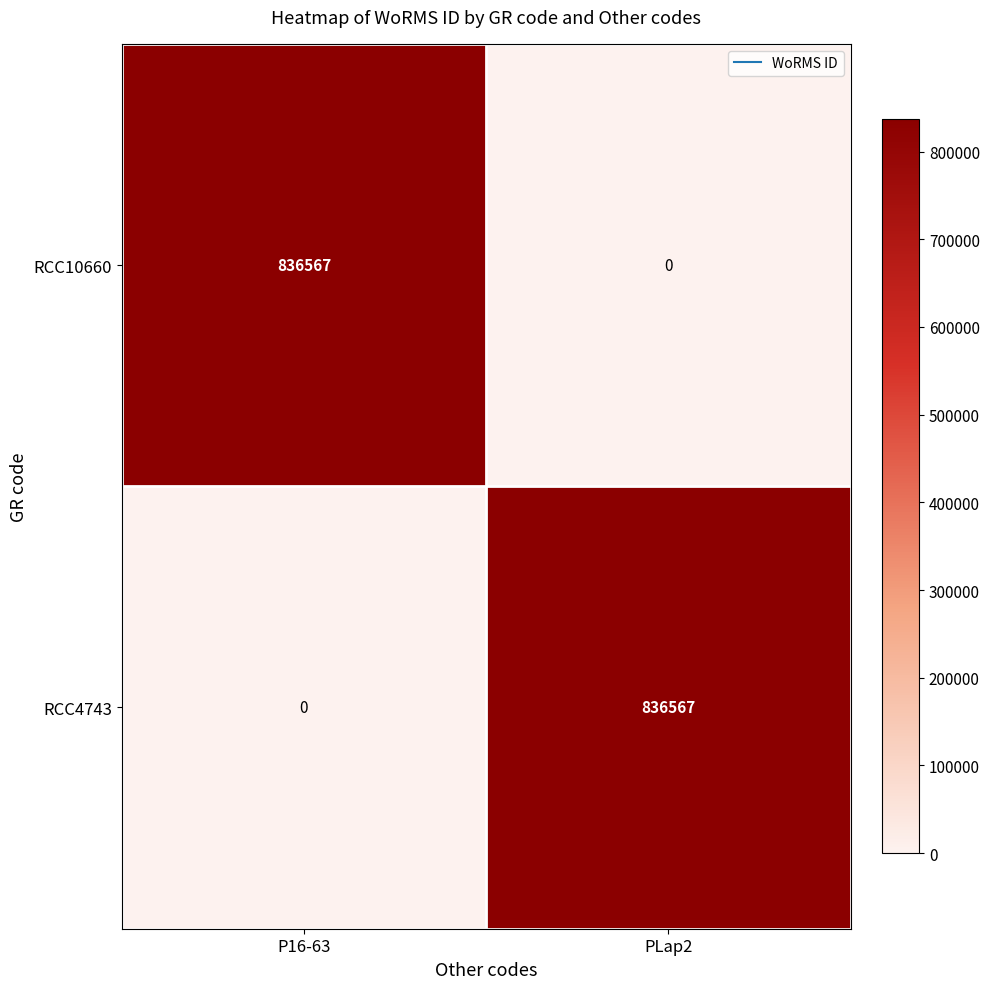

Rank the series at P16-63 from lowest to highest value.

RCC4743, RCC10660